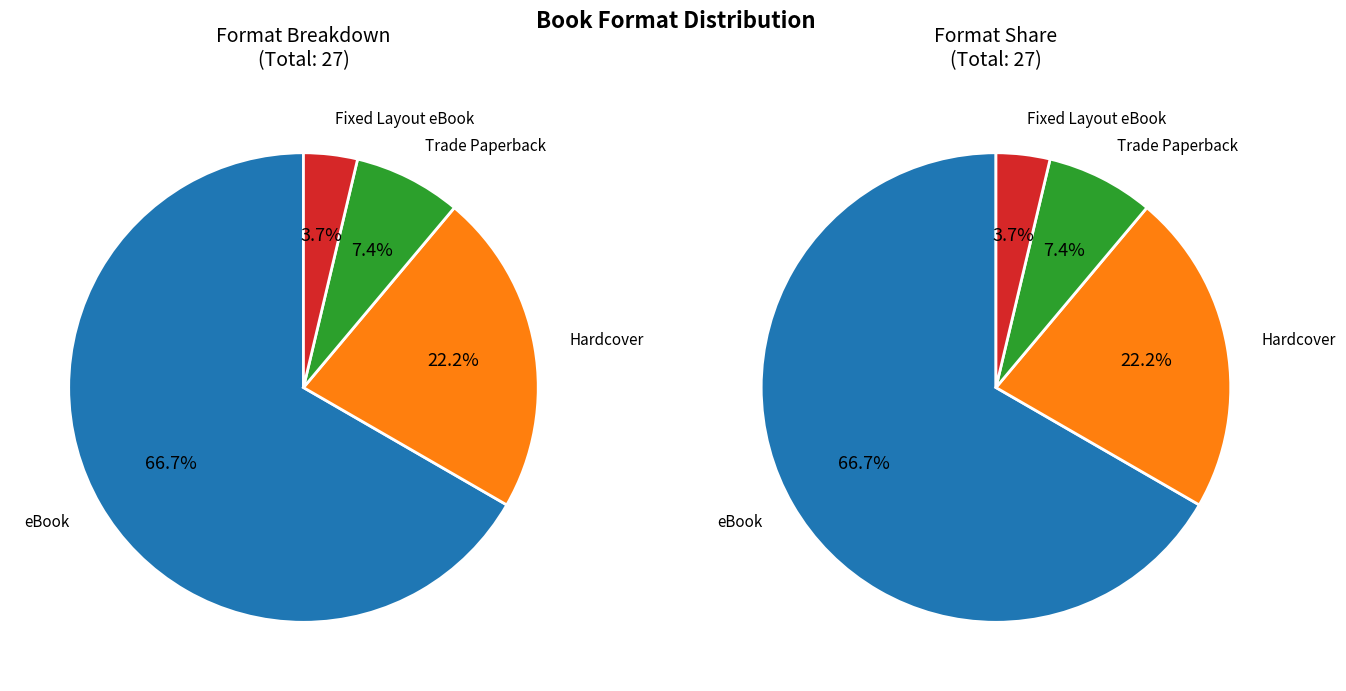

What is the largest slice in the pie chart?

eBook